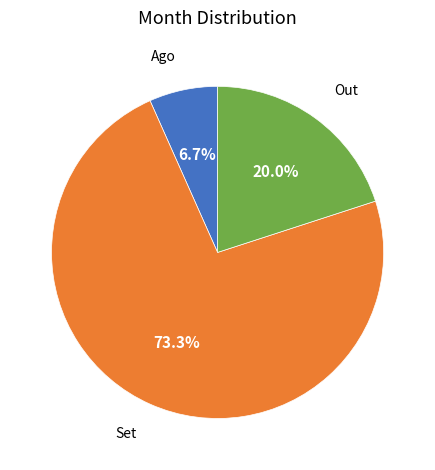

Does any single category account for the majority?

Yes